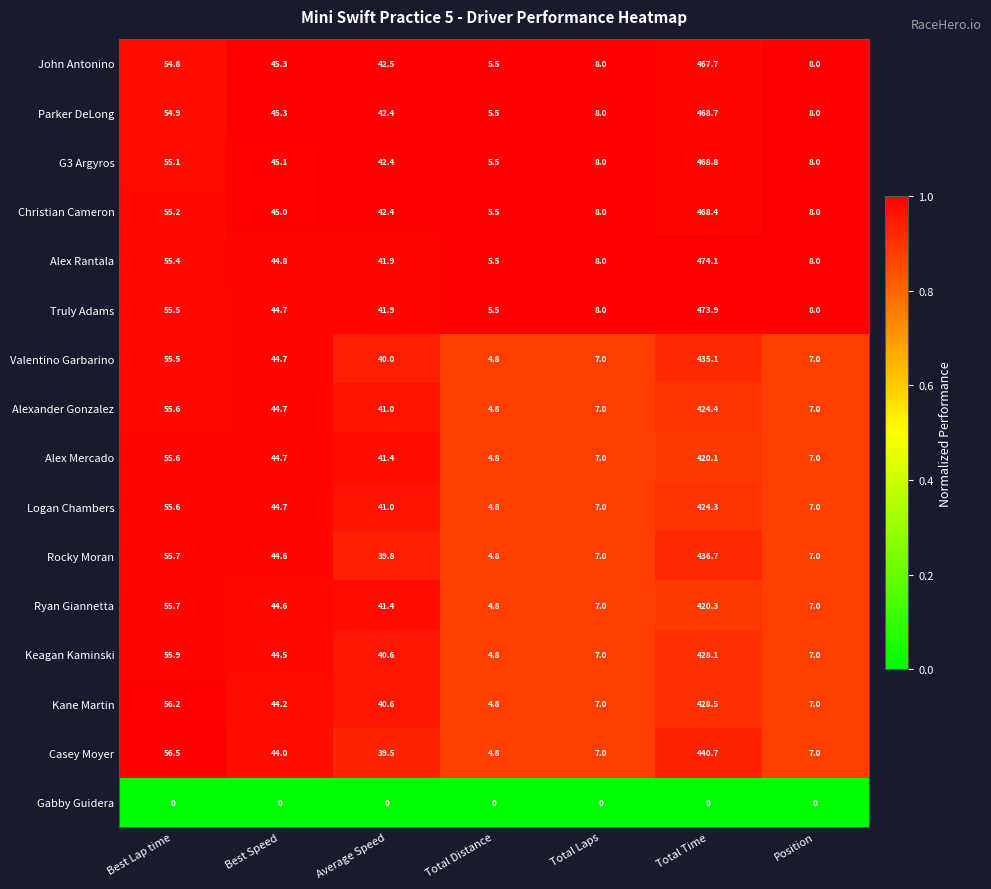

True or false: Rocky Moran has a value of 7.0 at Position.

True